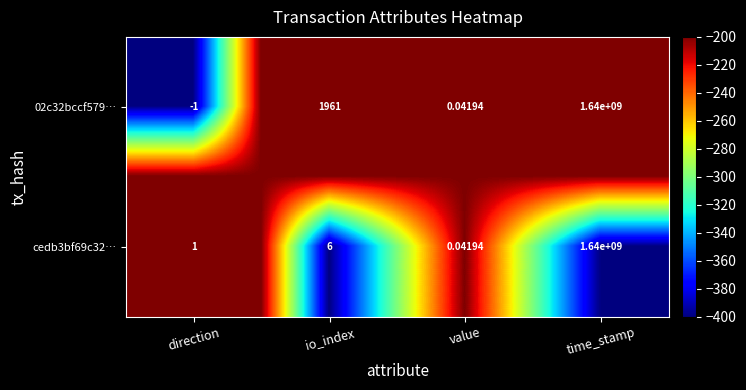

Where is 02c32bccf579… nearest to the value 819999999?

io_index